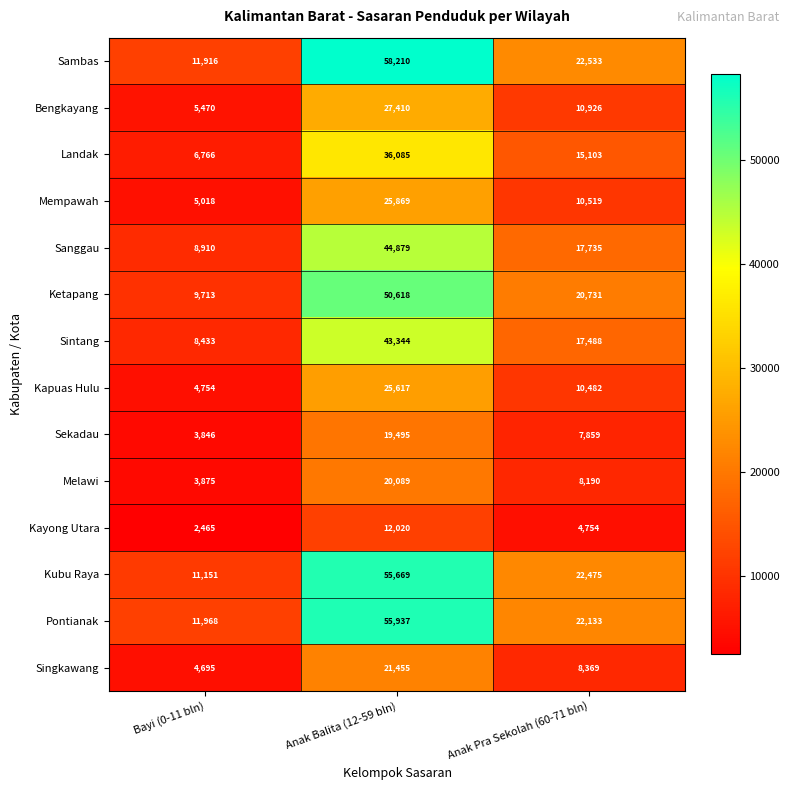

How many data points does each series have?

3